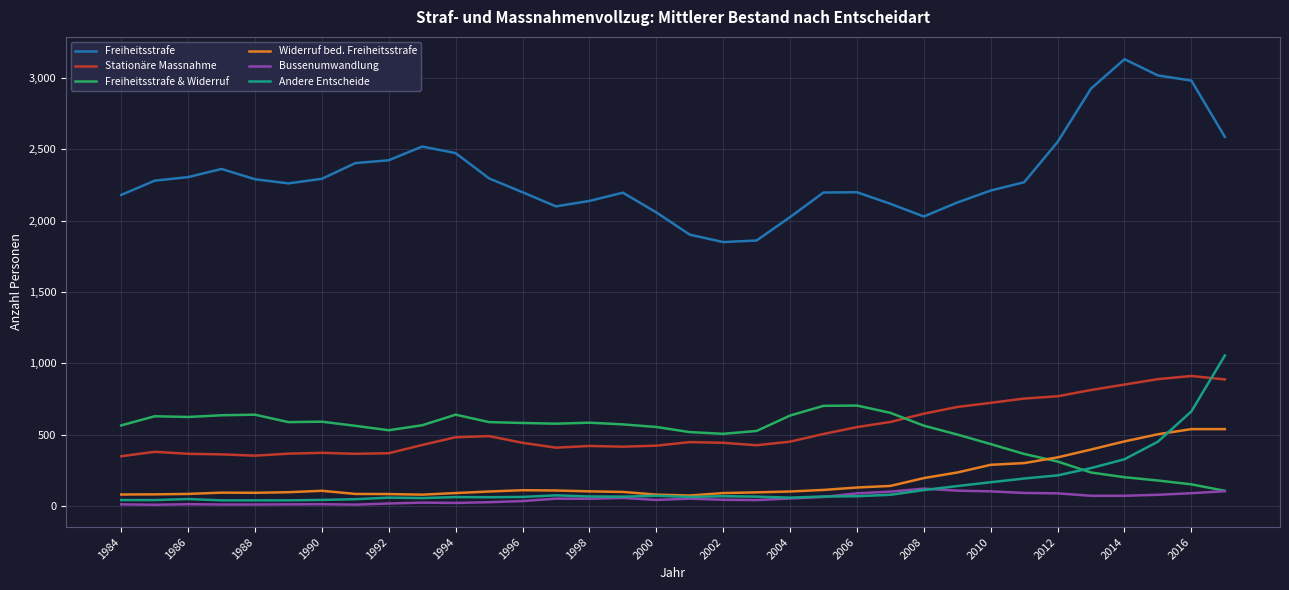

How many times do Freiheitsstrafe & Widerruf and Andere Entscheide cross each other?

1